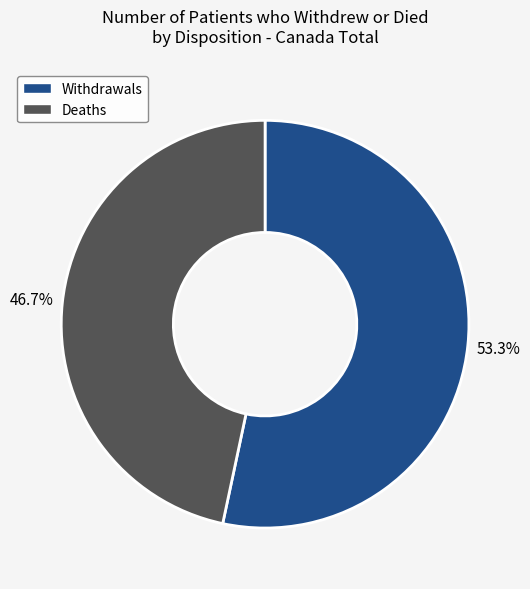

Is it true that Deaths is 47% of the pie?

True